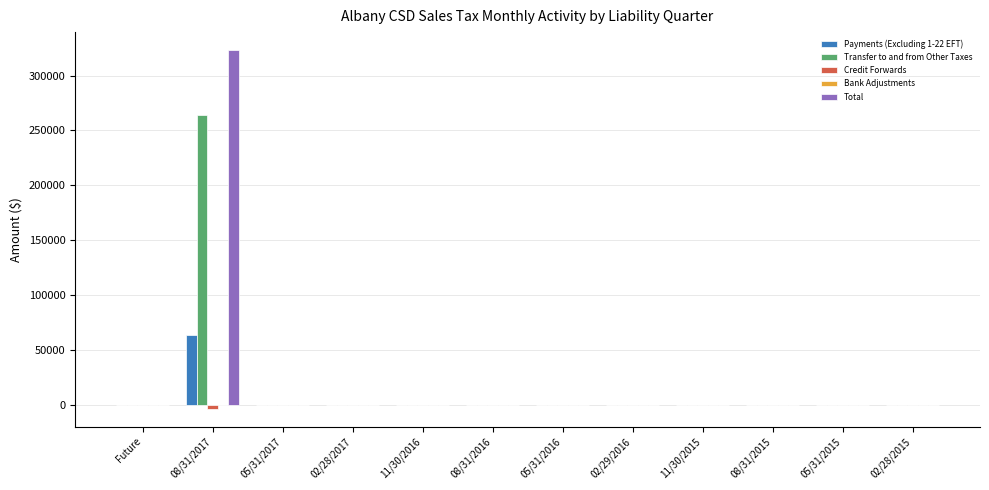

Is it true that Credit Forwards equals 0.0 at 11/30/2016?

True